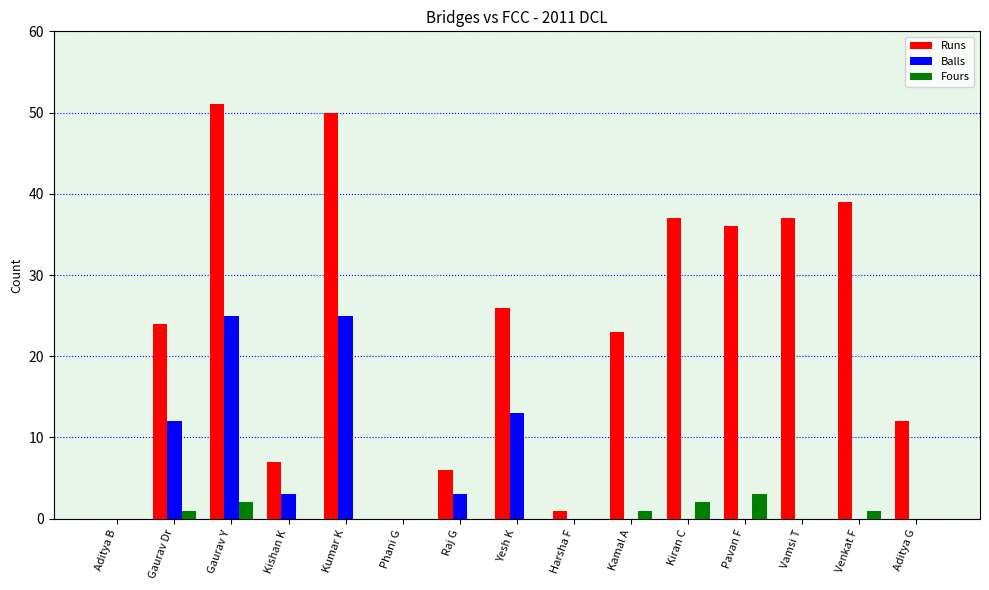

The value of Runs at Venkat F is 39. True or false?

True